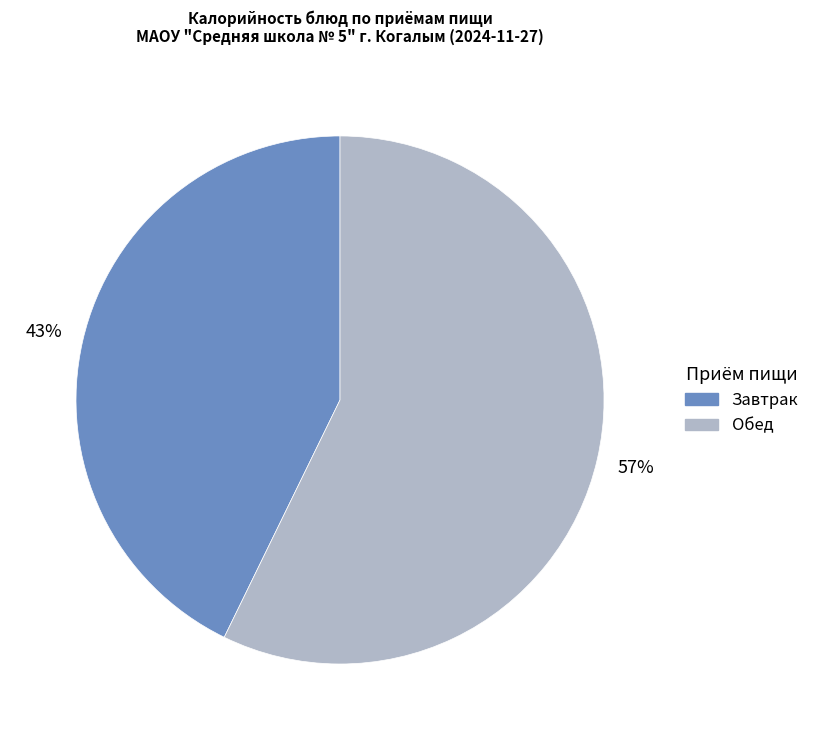

To the nearest percent, what is the difference between the largest and smallest slice percentages?

14%